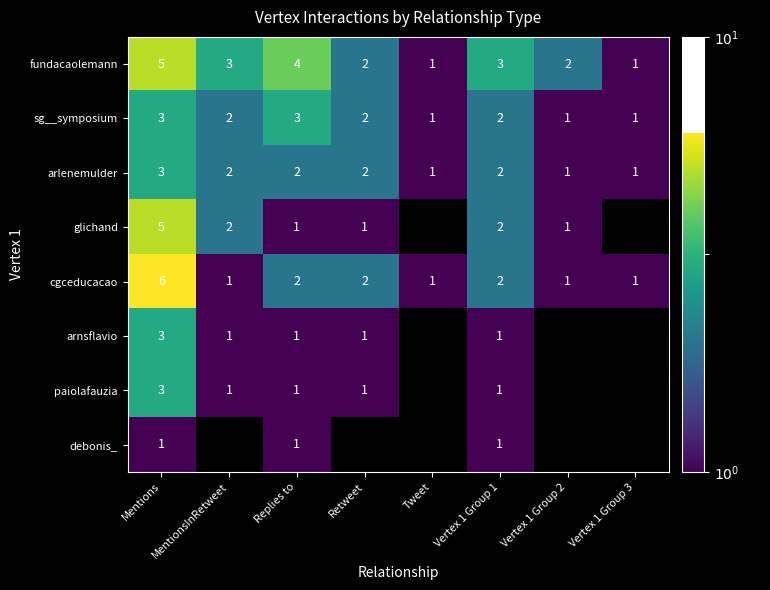

True or false: glichand has a value of 3 at MentionsInRetweet.

False